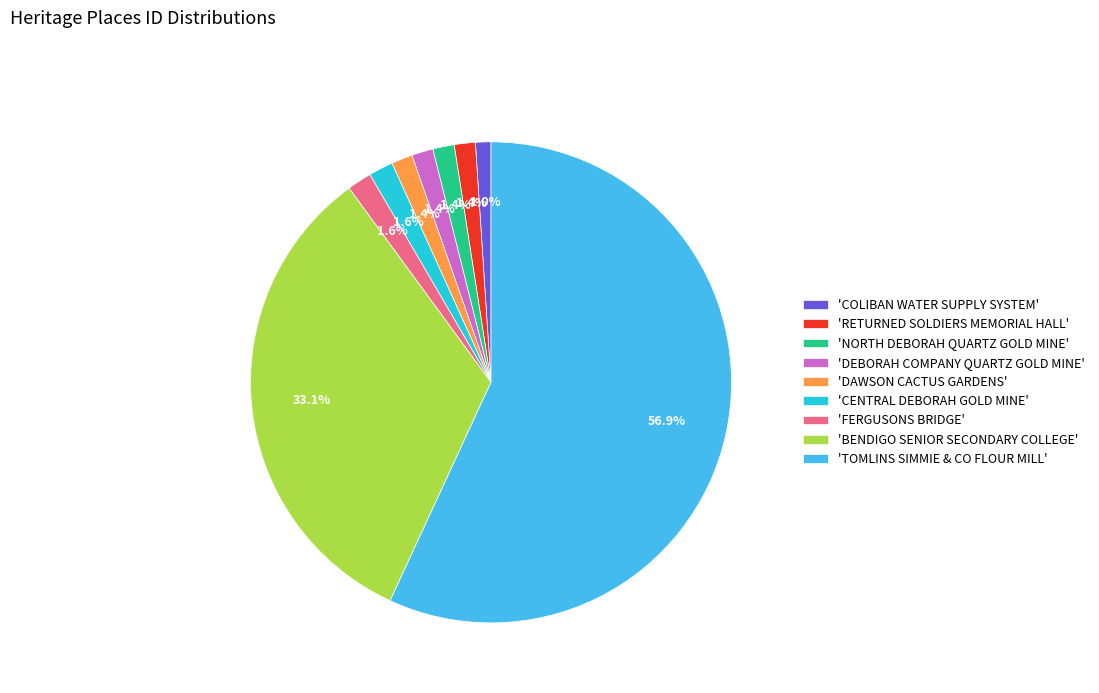

Combined, do 'TOMLINS SIMMIE & CO FLOUR MILL' and 'BENDIGO SENIOR SECONDARY COLLEGE' account for over 50%?

Yes